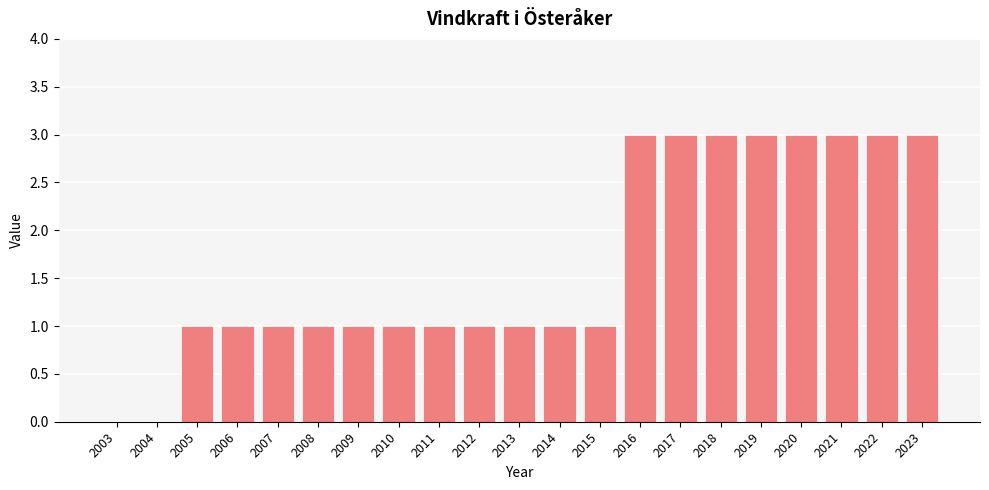

What is the change in value from 2012 to 2018?

+2